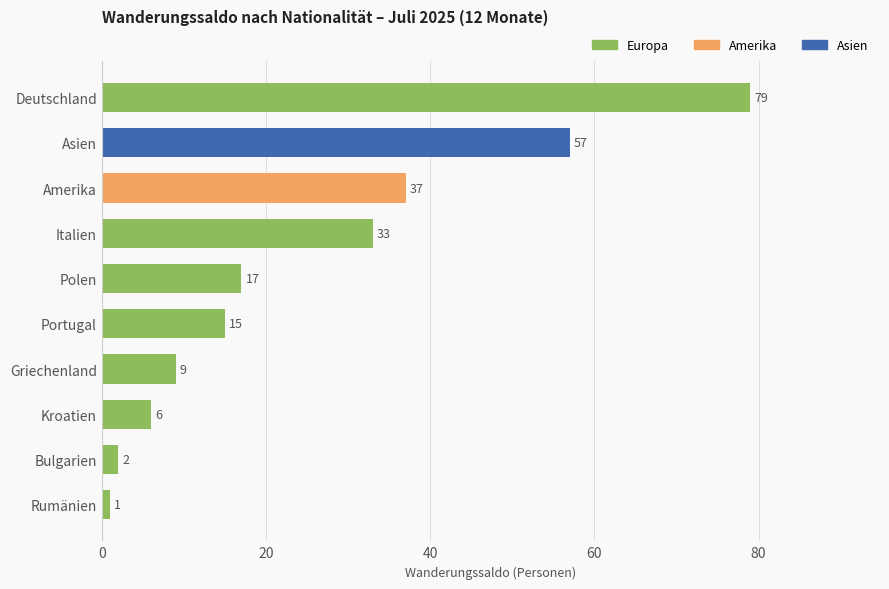

Is it true that the value at Griechenland is 16?

False